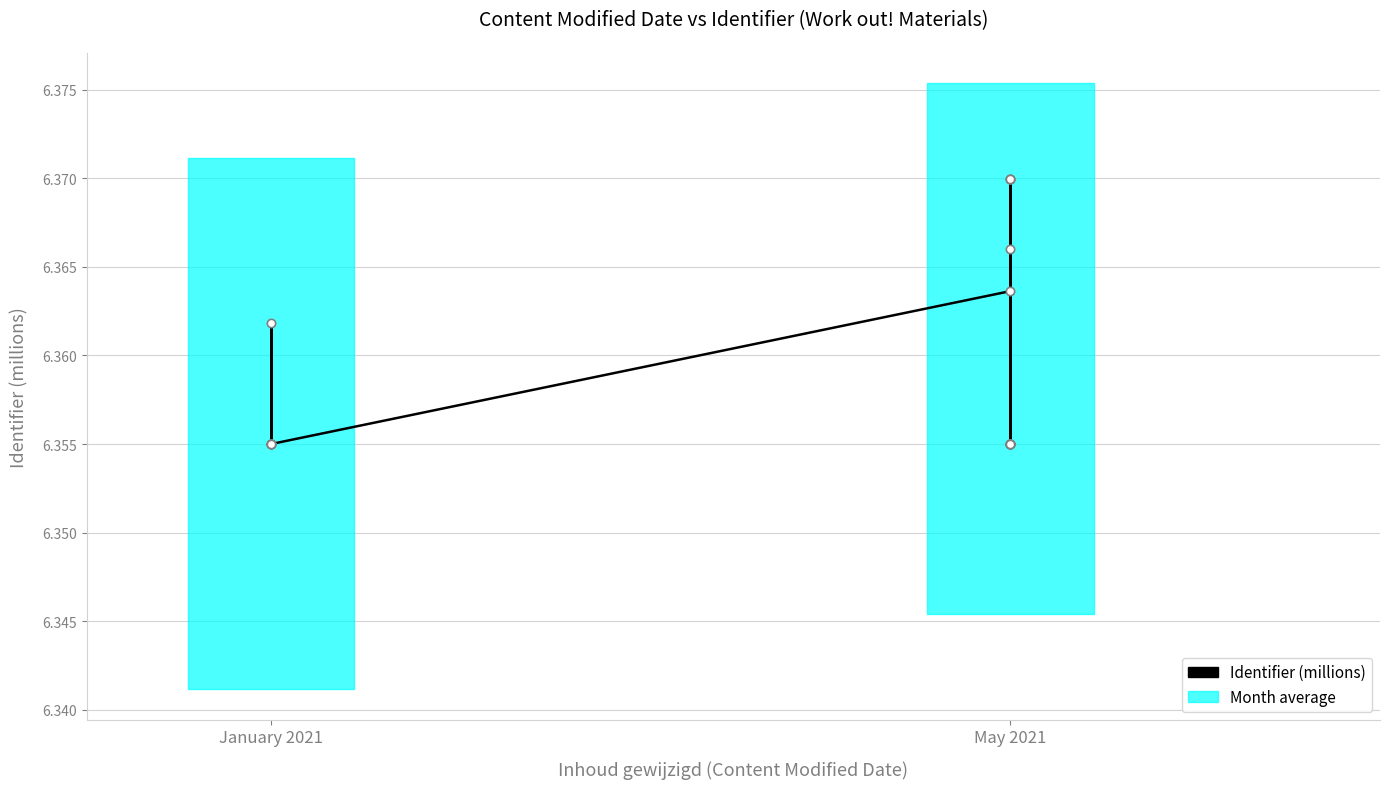

What is the sum of all values?

114.5